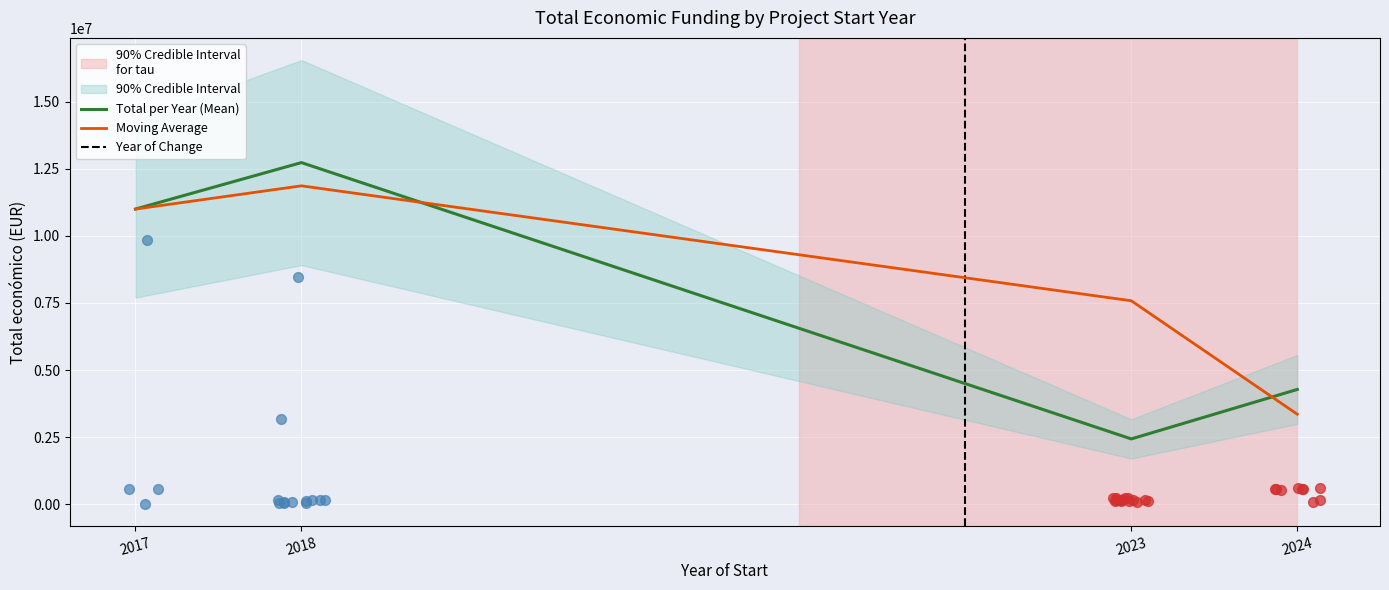

Is the value of Total per Year (Mean) at 2023 greater than the value of Moving Average at 2017?

No